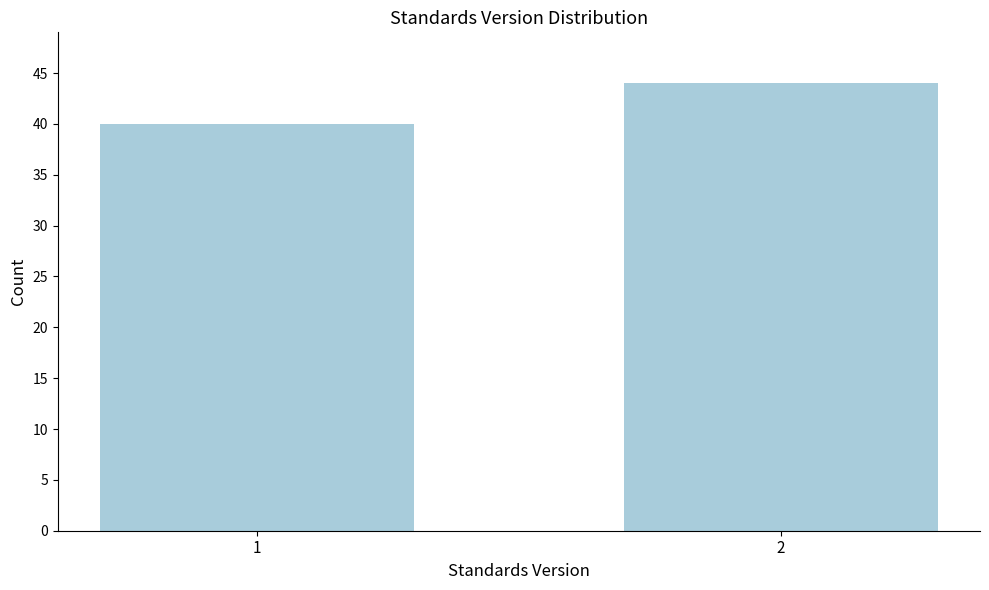

Reading right to left, what are all the values shown in this chart?

2=44	1=40